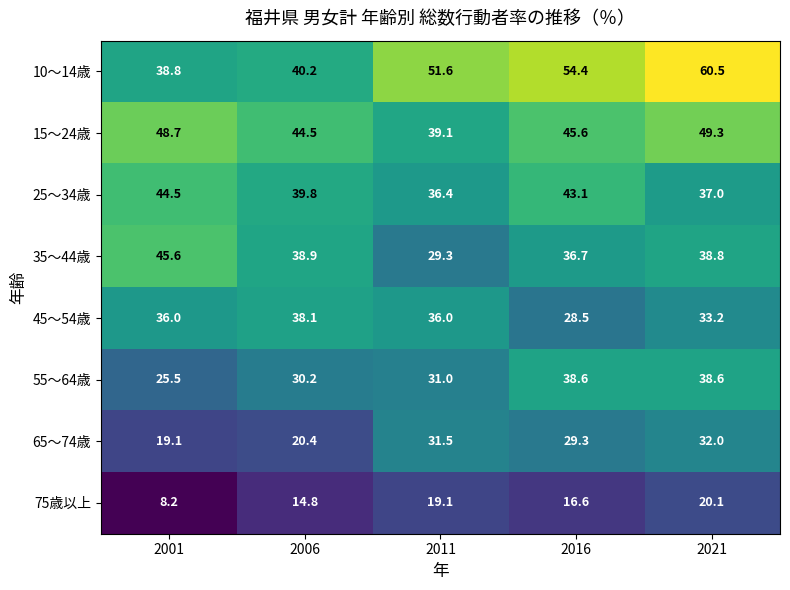

What is the sum of all 10～14歳 values?

245.5